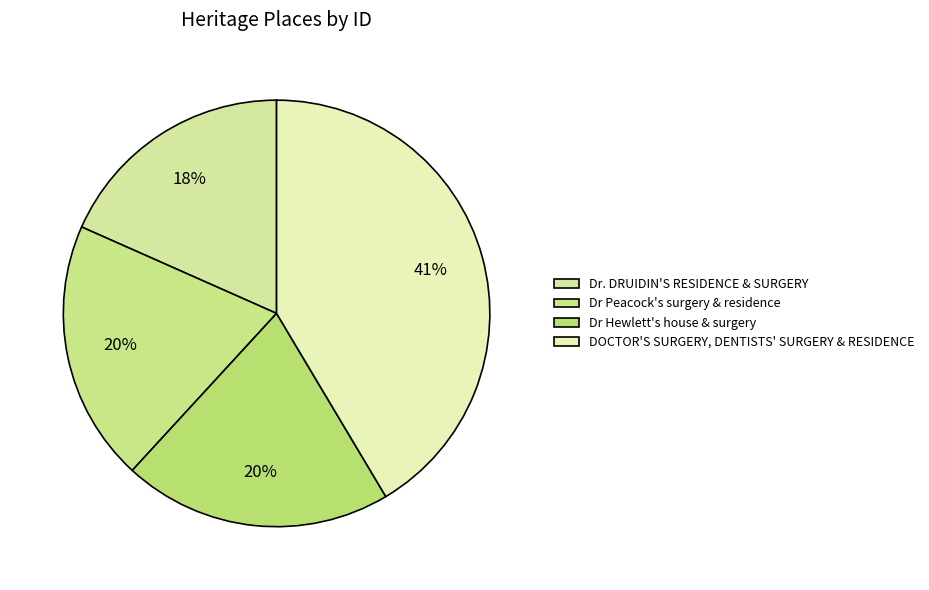

Does Dr Hewlett's house & surgery account for over 50% of the chart?

No